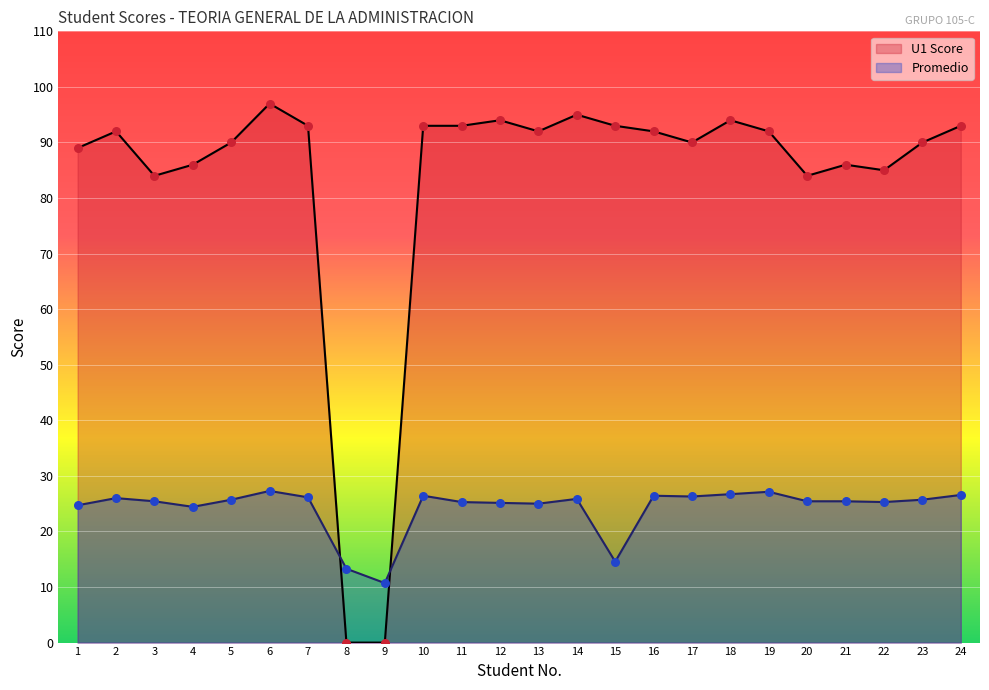

What are all the series names shown in the legend?

U1 Score, Promedio